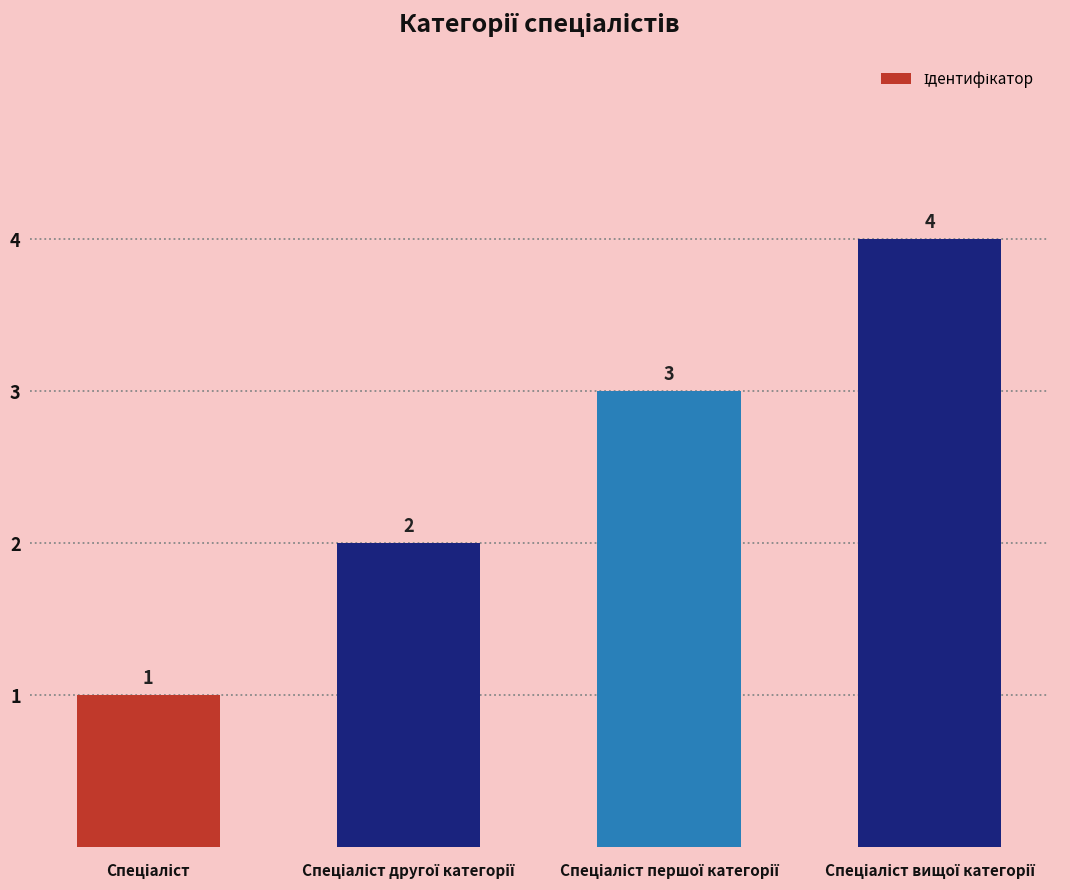

What is the difference between the second highest and second lowest values?

1